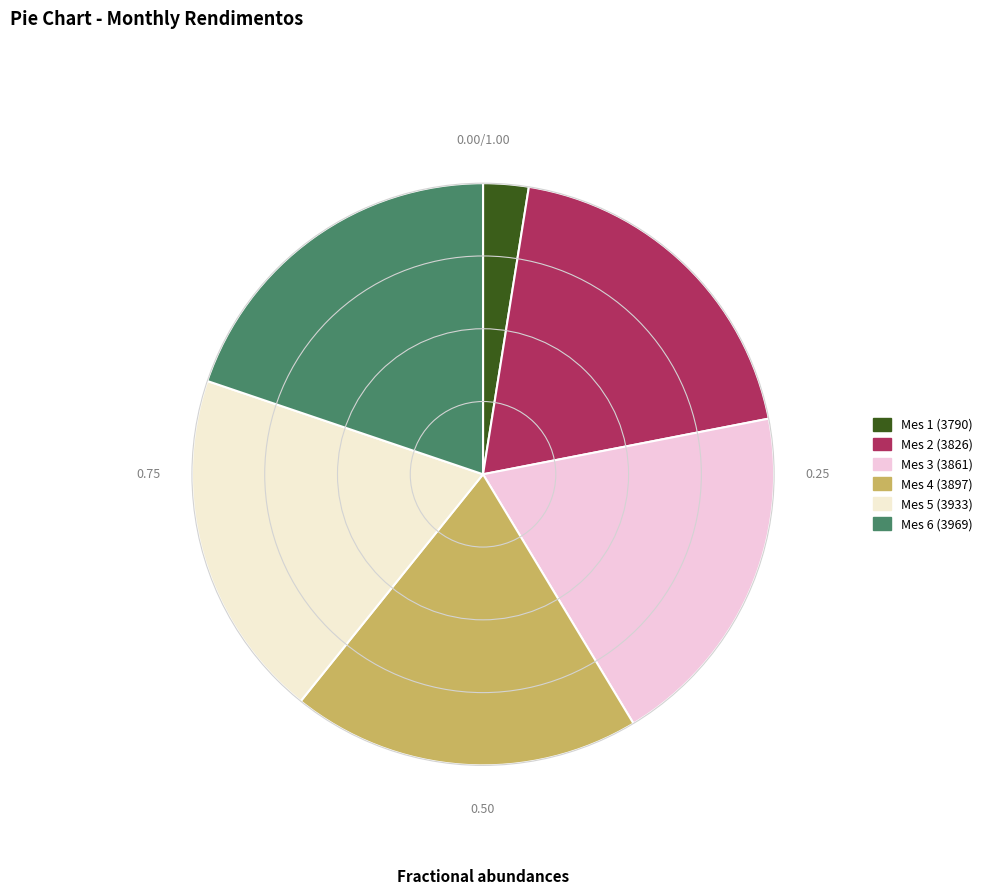

To the nearest percent, what percentage of the pie is Mes 4 (3897)?

19%